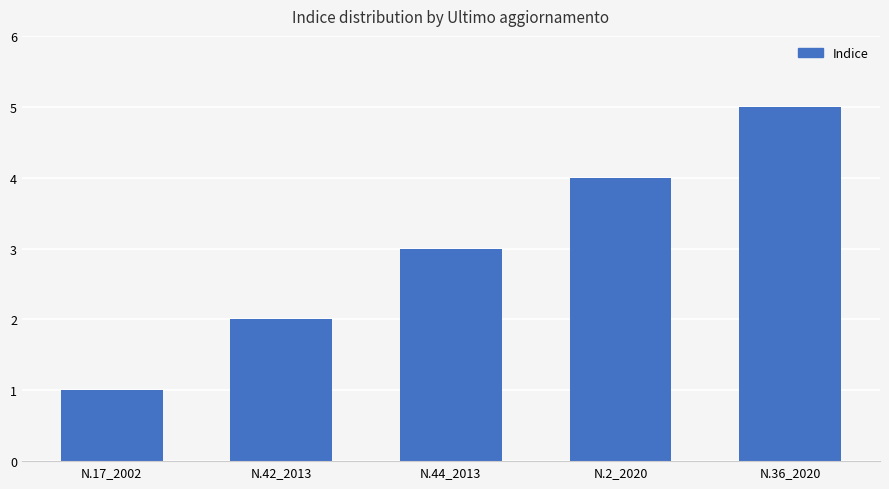

What is the difference between the second highest and second lowest values?

2